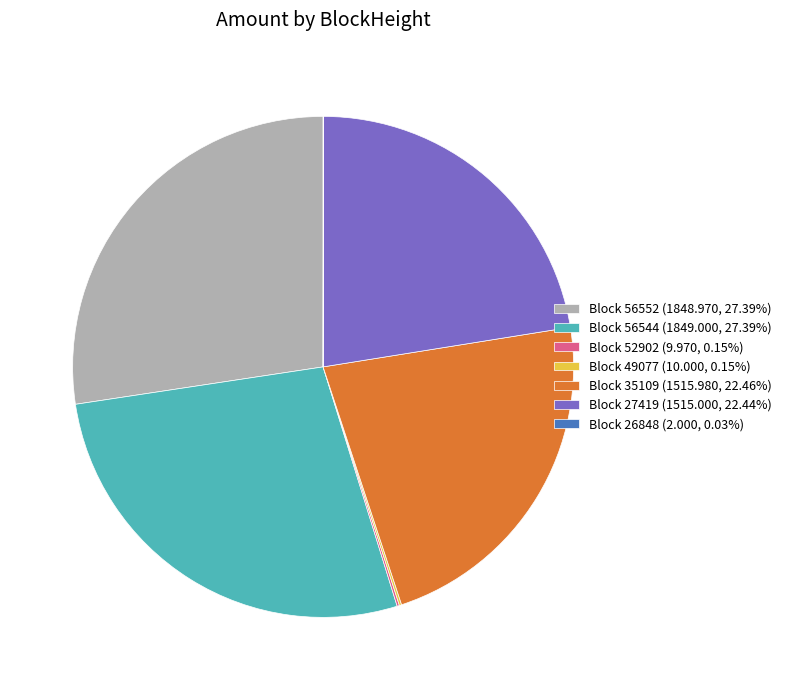

Combined, do Block 56544 (1849.000, 27.39%) and Block 56552 (1848.970, 27.39%) account for over 50%?

Yes